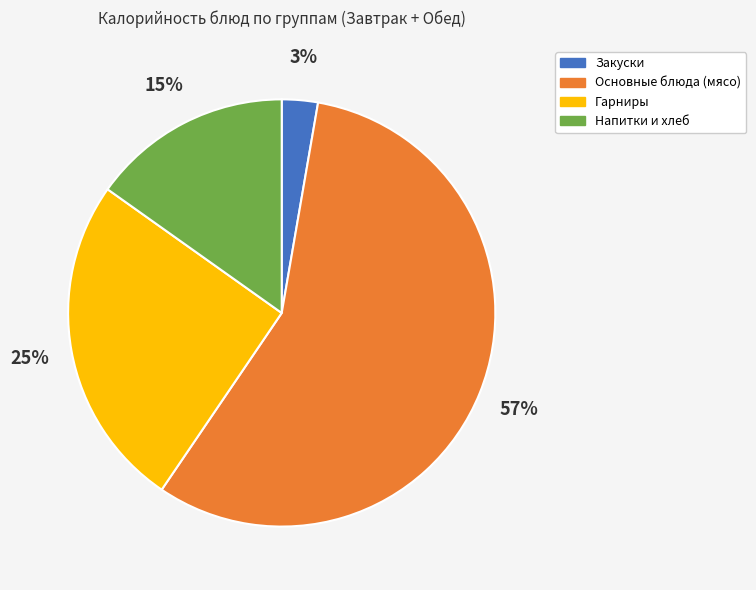

Rank the categories by value from highest to lowest.

Основные блюда (мясо), Гарниры, Напитки и хлеб, Закуски